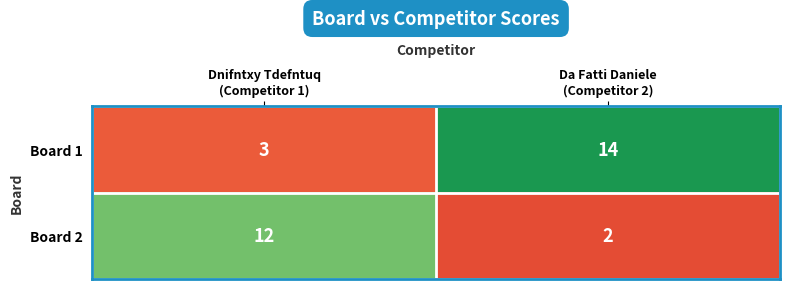

Which series has the largest total across all categories?

Board 1